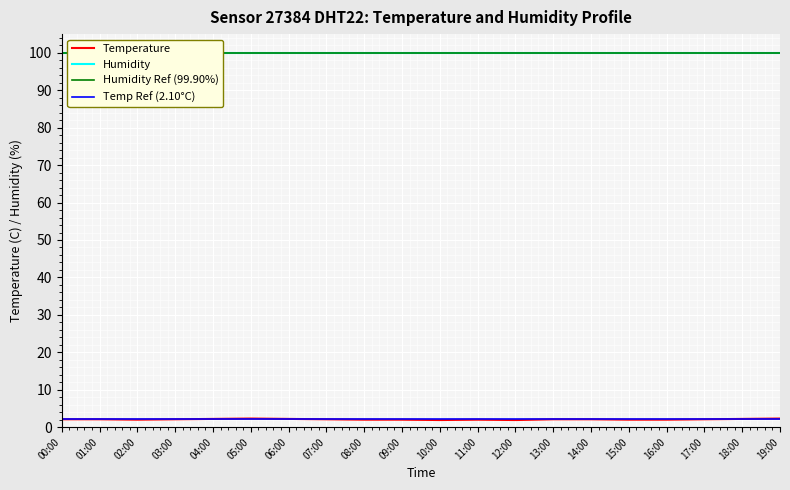

True or false: there are more than 2 points higher than both neighbors.

False